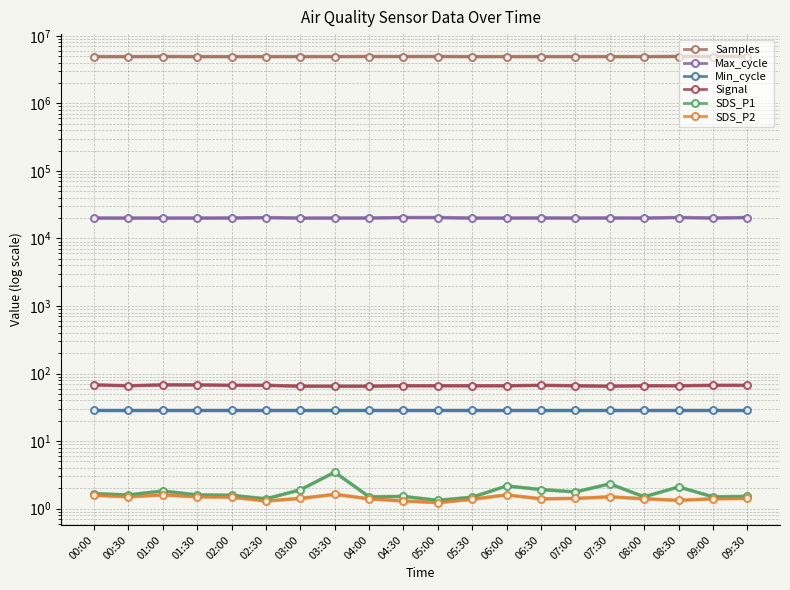

At how many categories does at least one series exceed 2034044?

20